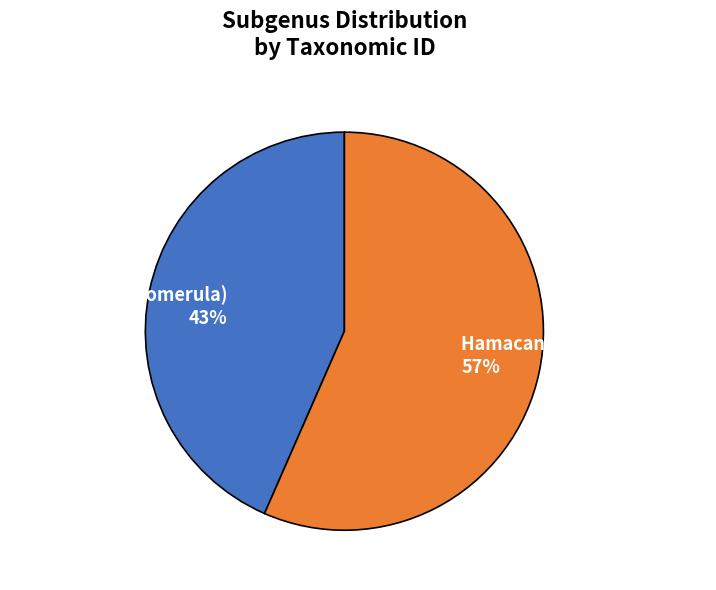

How many segments does this pie chart have?

2